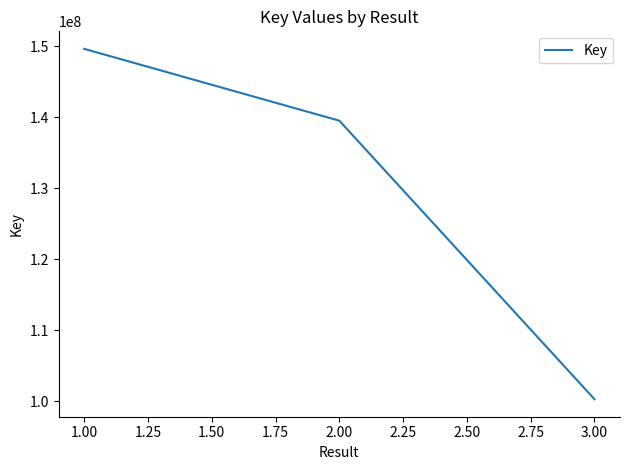

Rank the categories by value from lowest to highest.

3.00, 2.00, 1.00